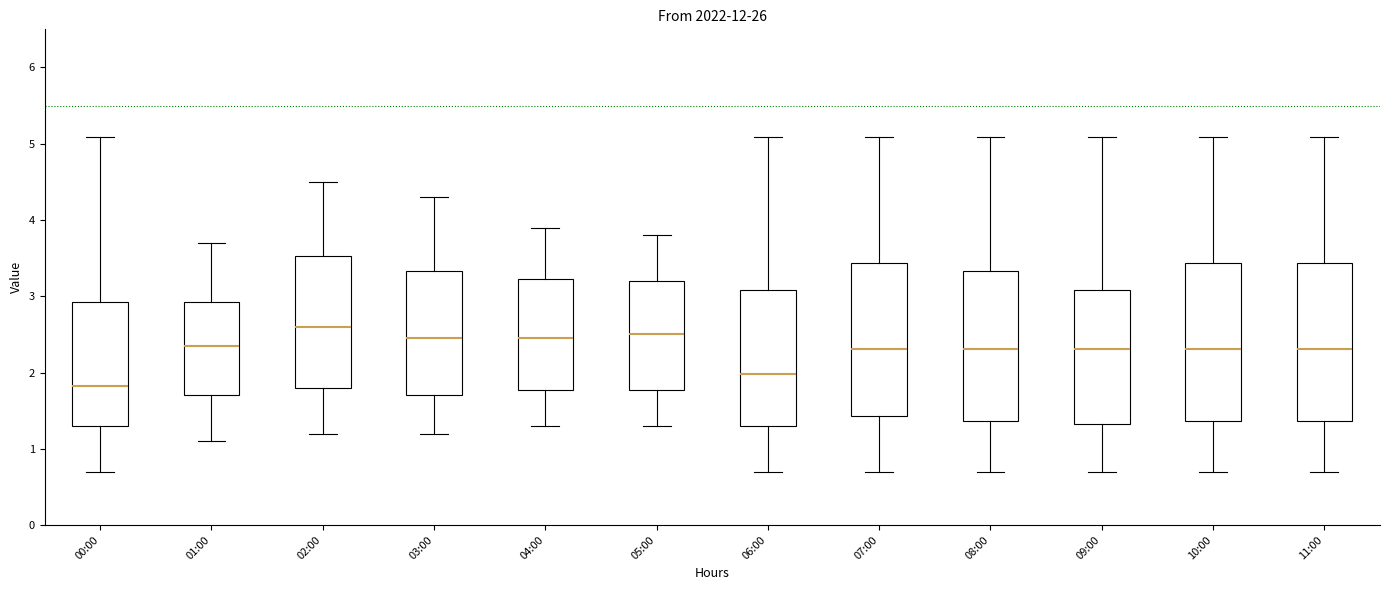

Reading left to right, read every box against the y-axis: the position of its median line, the range the box covers, and the ends of its whiskers. The values are not printed on the chart, so give them approximately, as read against the axis.

00:00: median 1.8, box 1.3 to 2.9, whiskers 0.7 to 5.1
01:00: median 2.4, box 1.7 to 2.9, whiskers 1.1 to 3.7
02:00: median 2.6, box 1.8 to 3.5, whiskers 1.2 to 4.5
03:00: median 2.5, box 1.7 to 3.3, whiskers 1.2 to 4.3
04:00: median 2.5, box 1.8 to 3.2, whiskers 1.3 to 3.9
05:00: median 2.5, box 1.8 to 3.2, whiskers 1.3 to 3.8
06:00: median 2.0, box 1.3 to 3.1, whiskers 0.7 to 5.1
07:00: median 2.3, box 1.4 to 3.4, whiskers 0.7 to 5.1
08:00: median 2.3, box 1.4 to 3.3, whiskers 0.7 to 5.1
09:00: median 2.3, box 1.3 to 3.1, whiskers 0.7 to 5.1
10:00: median 2.3, box 1.4 to 3.4, whiskers 0.7 to 5.1
11:00: median 2.3, box 1.4 to 3.4, whiskers 0.7 to 5.1